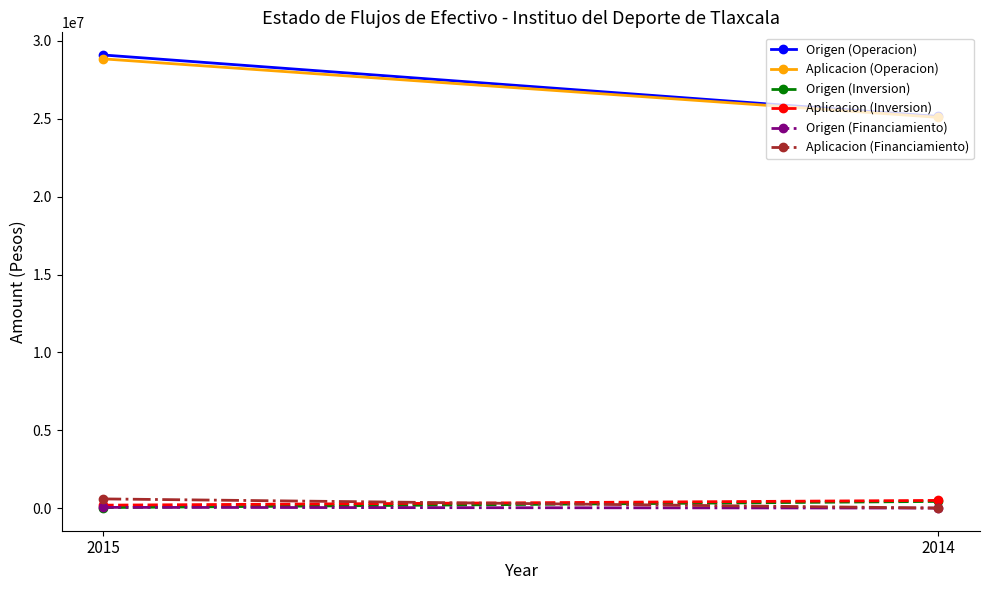

Rank the categories by Aplicacion (Operacion) value from lowest to highest.

2014, 2015